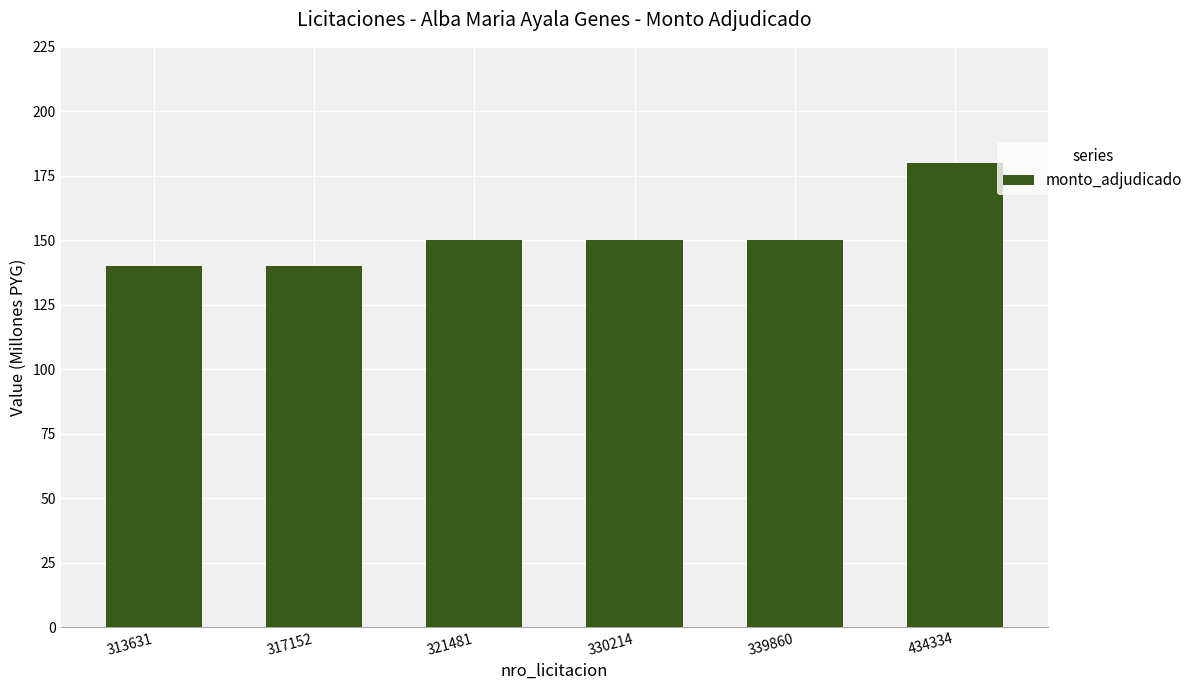

How many values are between 140 and 150?

5